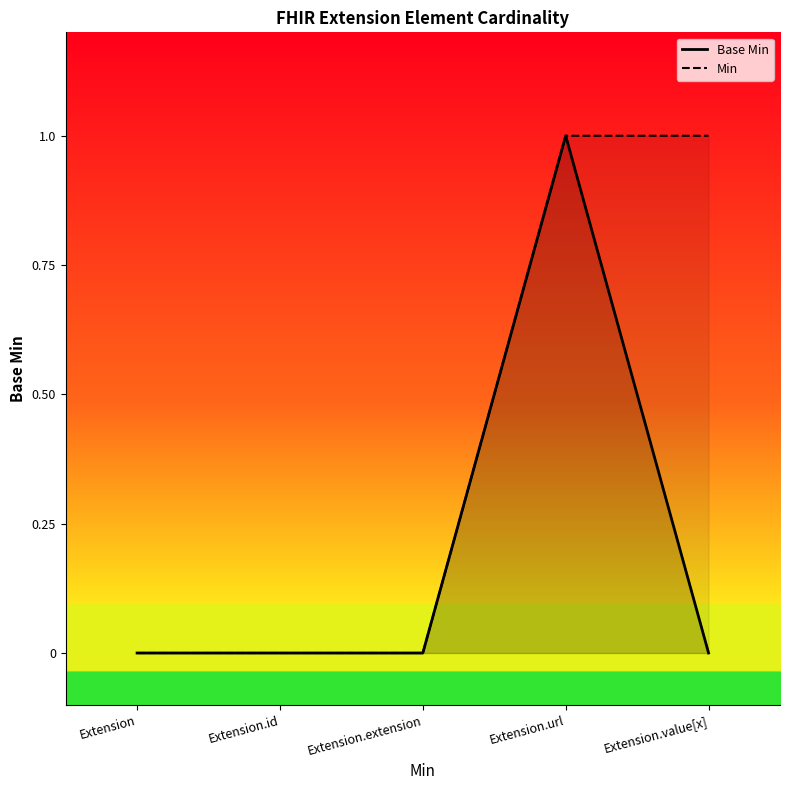

At which label does Base Min reach its peak?

Extension.url